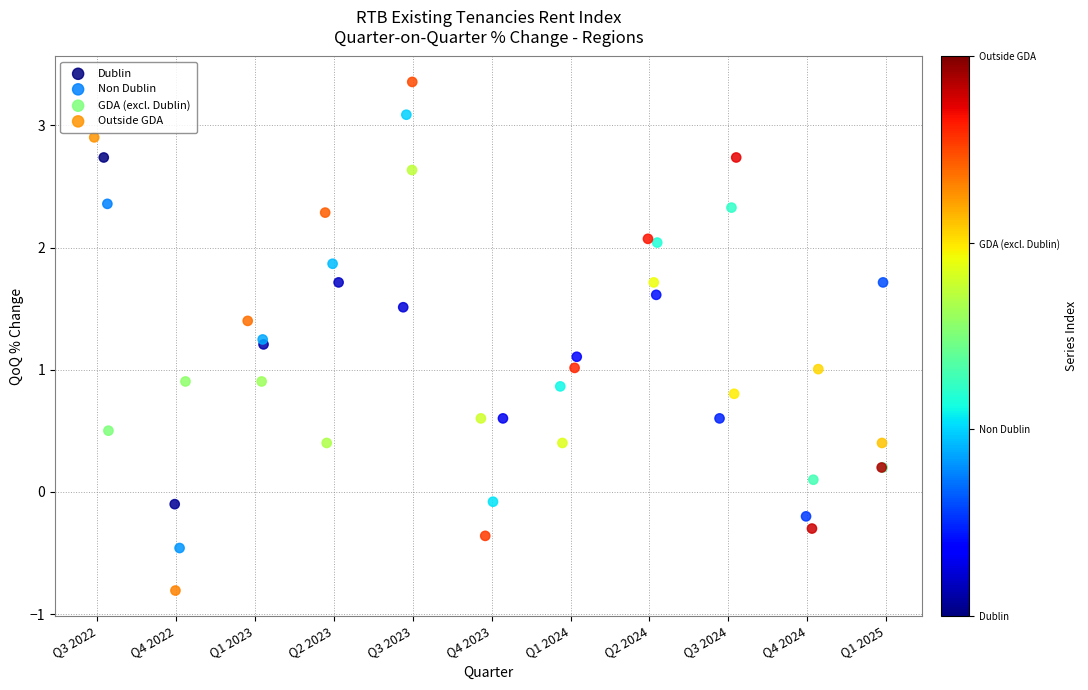

Which series reaches the maximum Y coordinate?

Outside GDA